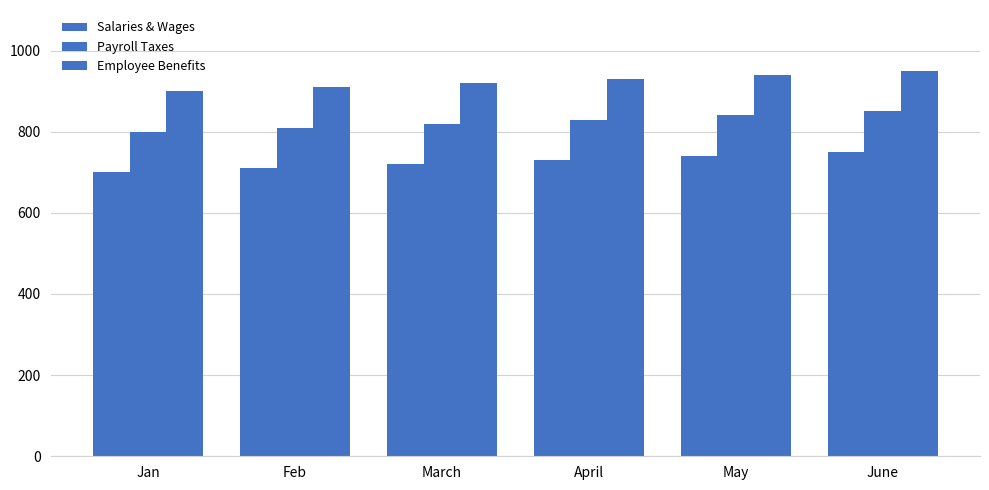

Reading right to left, list all the values displayed in this chart.

Salaries & Wages: 750	740	730	720	710	700
Payroll Taxes: 850	840	830	820	810	800
Employee Benefits: 950	940	930	920	910	900